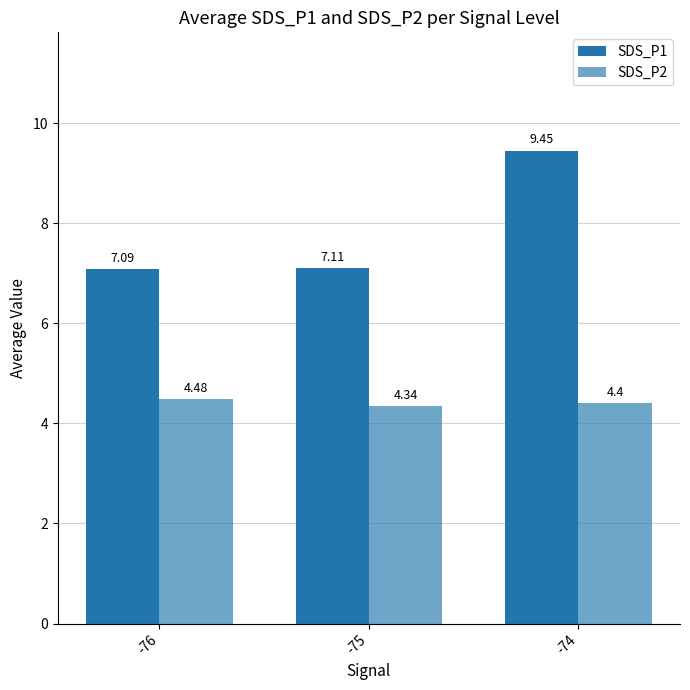

What is the difference between the maximum and minimum values in the SDS_P2 series?

0.1